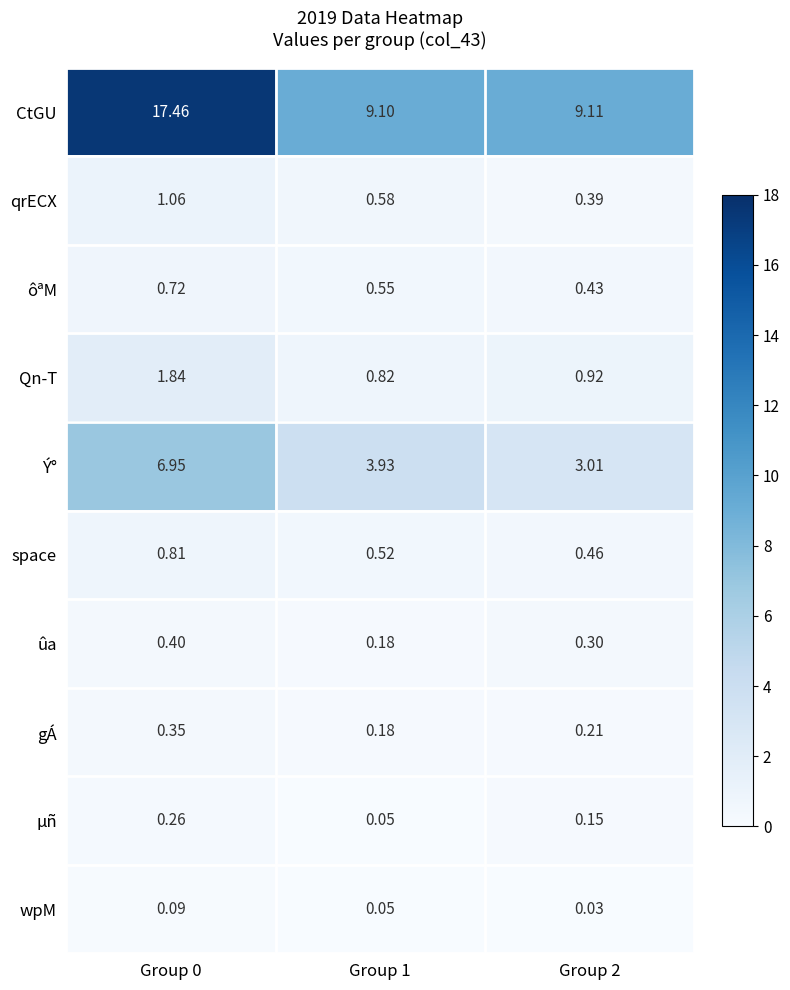

What is the total value across all series at Group 2?

15.0